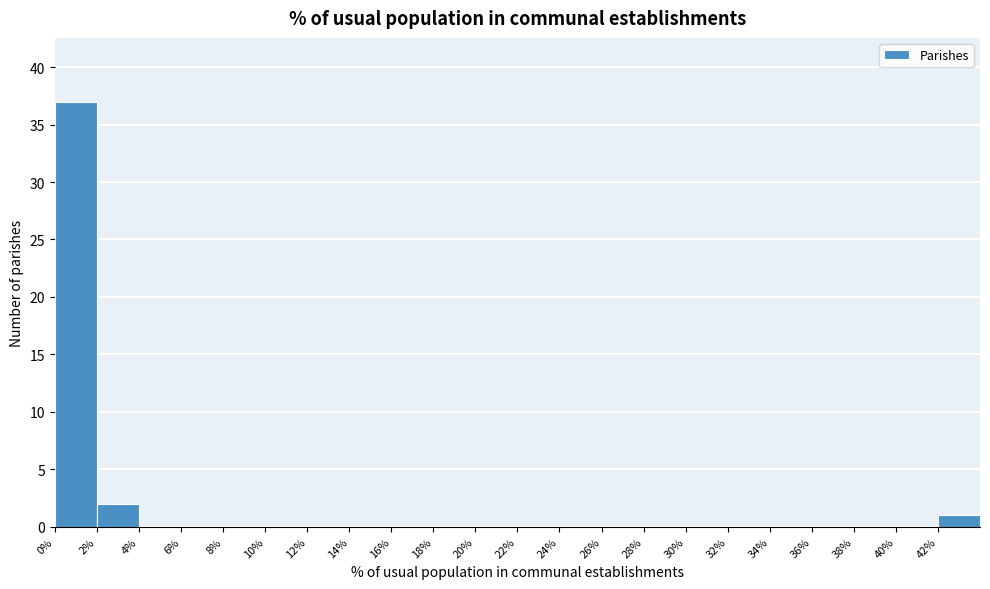

Reading left to right, list every bar in this chart as the range it spans on the x-axis followed by its height. The values are not printed on the chart, so give them approximately, as read against the axis.

0 to 2: 37
2 to 4: 2
4 to 6: 0
6 to 8: 0
8 to 10: 0
10 to 12: 0
12 to 14: 0
14 to 16: 0
16 to 18: 0
18 to 20: 0
20 to 22: 0
22 to 24: 0
24 to 26: 0
26 to 28: 0
28 to 30: 0
30 to 32: 0
32 to 34: 0
34 to 36: 0
36 to 38: 0
38 to 40: 0
40 to 42: 0
42 to 44: 1